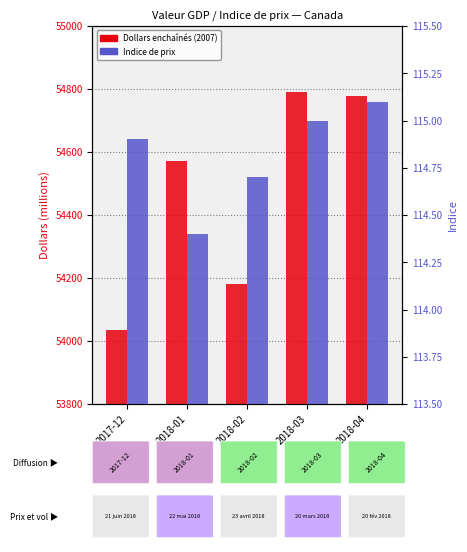

At which label does Dollars enchaînés (2007) reach its peak?

2018-03